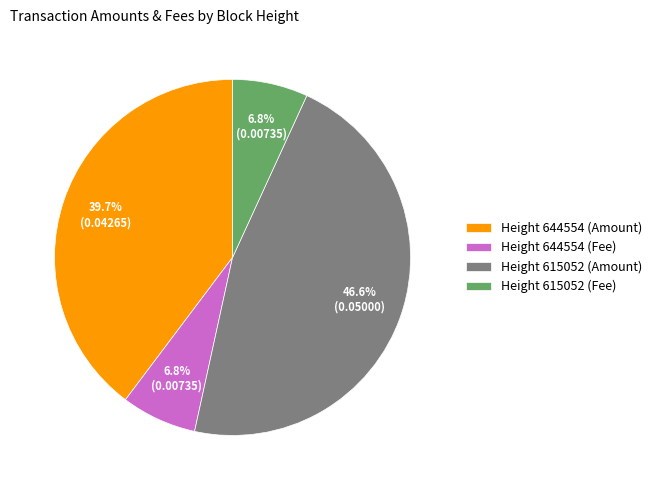

True or false: Height 644554 (Fee) accounts for 7% of the total.

True